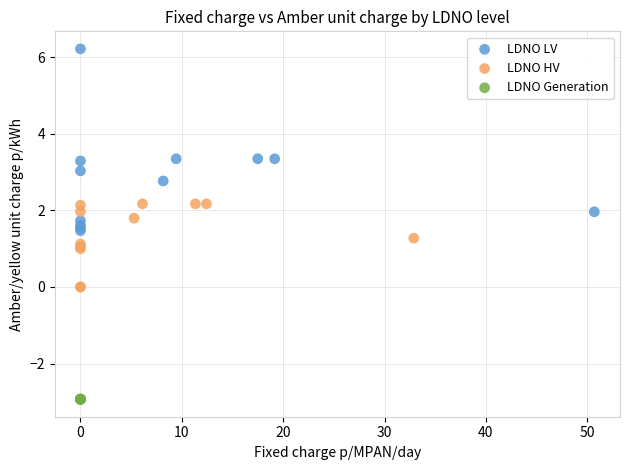

Which series reaches the maximum Y coordinate?

LDNO LV